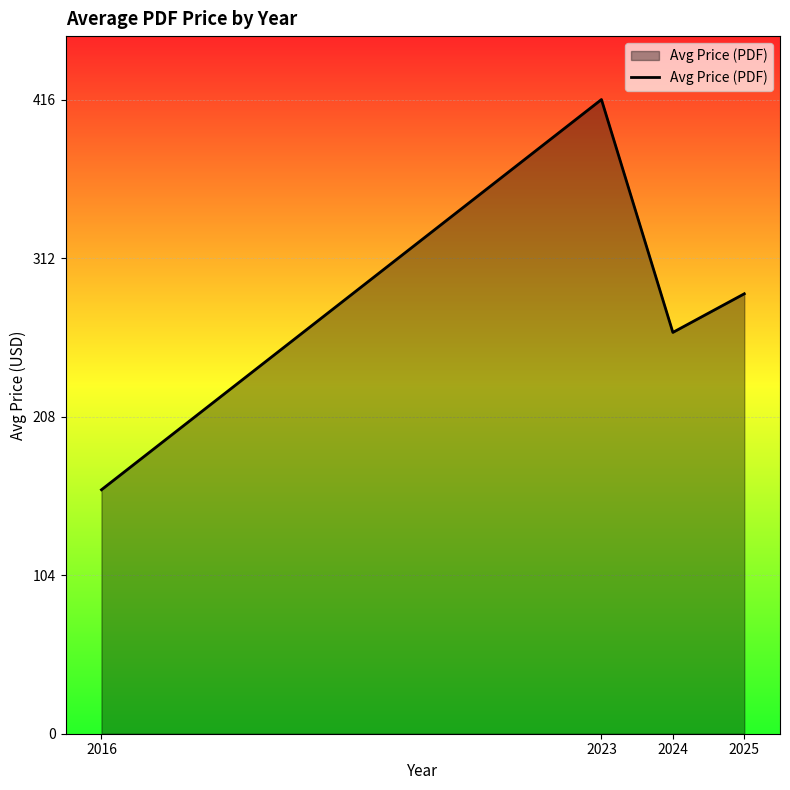

Read the value at 2023.

415.9